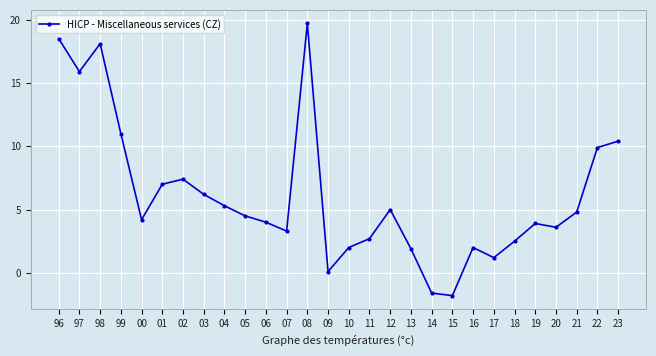

What is the approximate value at 98?

18.1